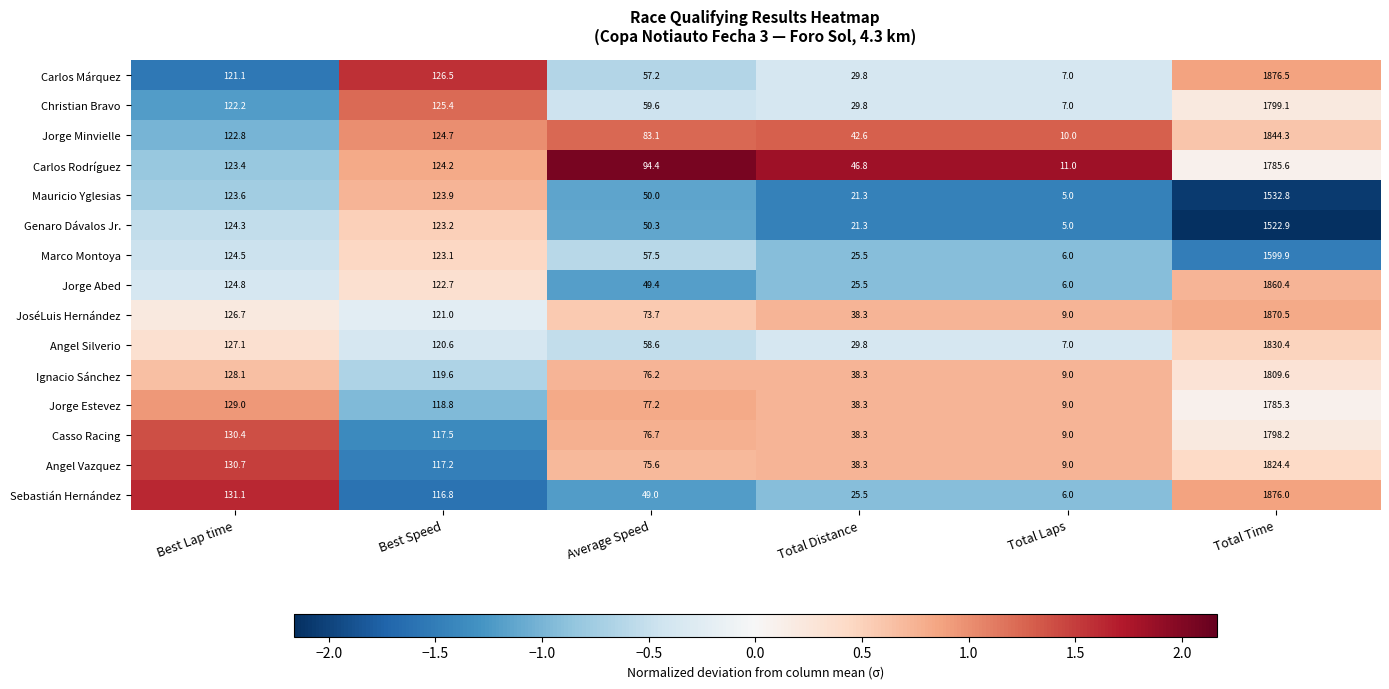

Which series has the largest range (max minus min)?

Sebastián Hernández